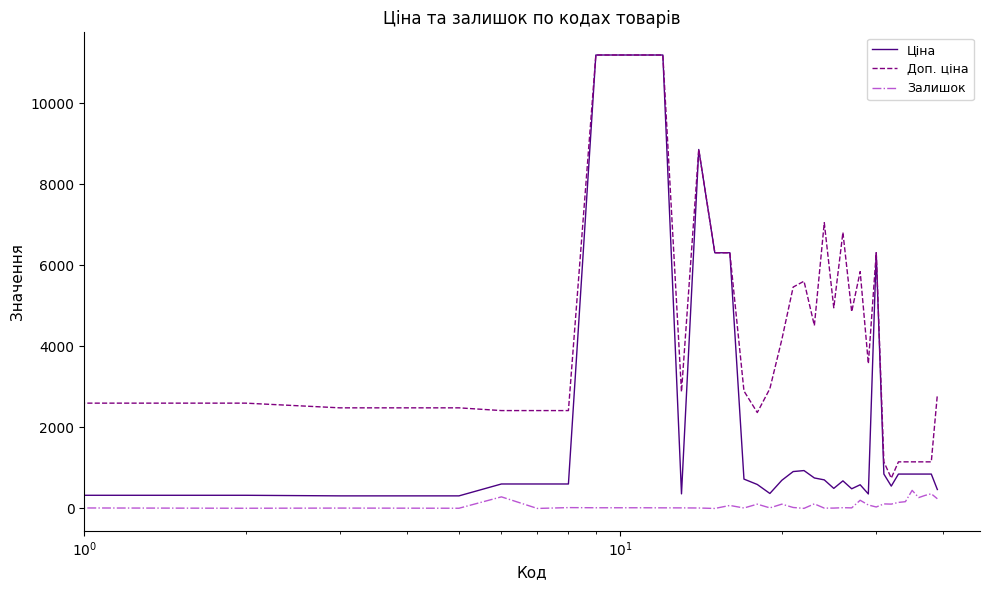

What is the maximum value for Доп. ціна?

11188.2